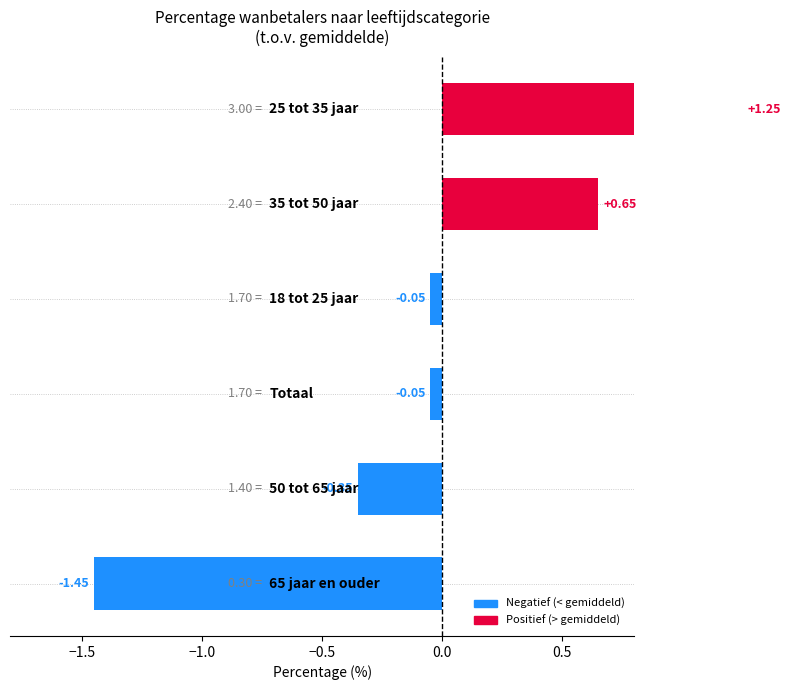

True or false: the data shows -0.1 at −0.5.

True